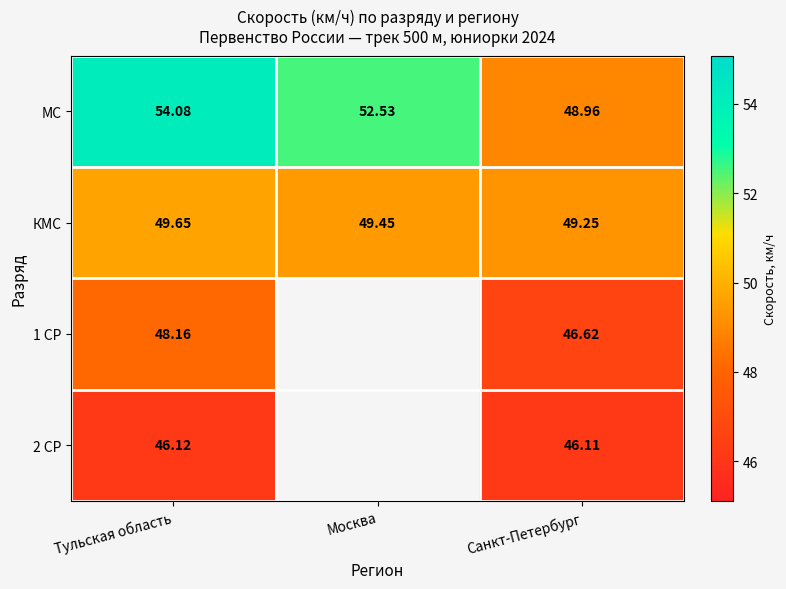

How many КМС values are between 49 and 50?

3